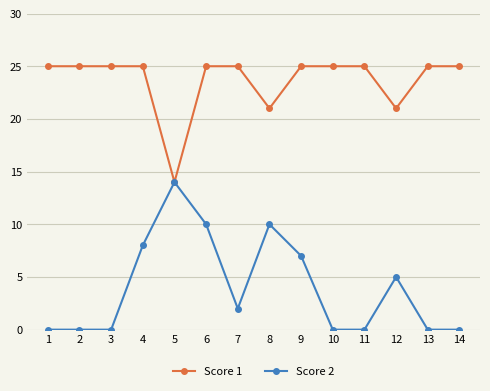

Is the value of Score 2 at 12 greater than the value of Score 1 at 9?

No